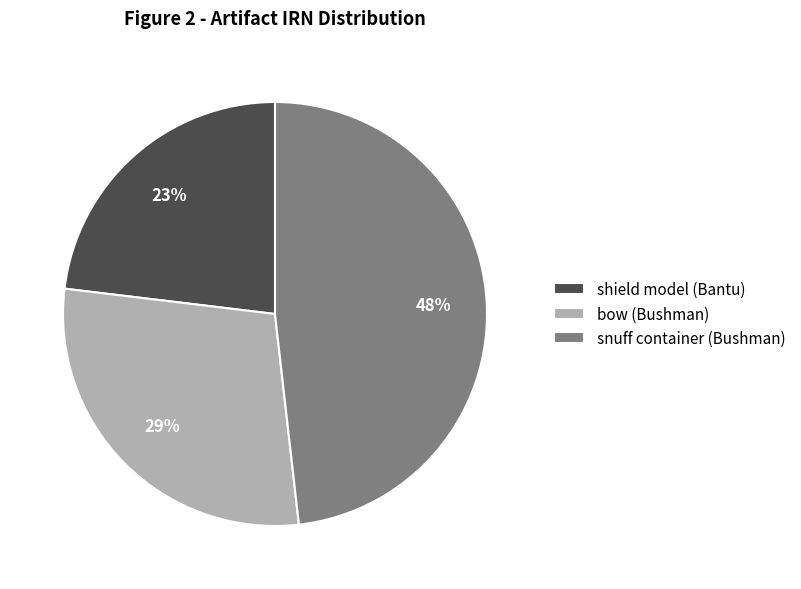

Combined, do snuff container (Bushman) and bow (Bushman) account for over 50%?

Yes